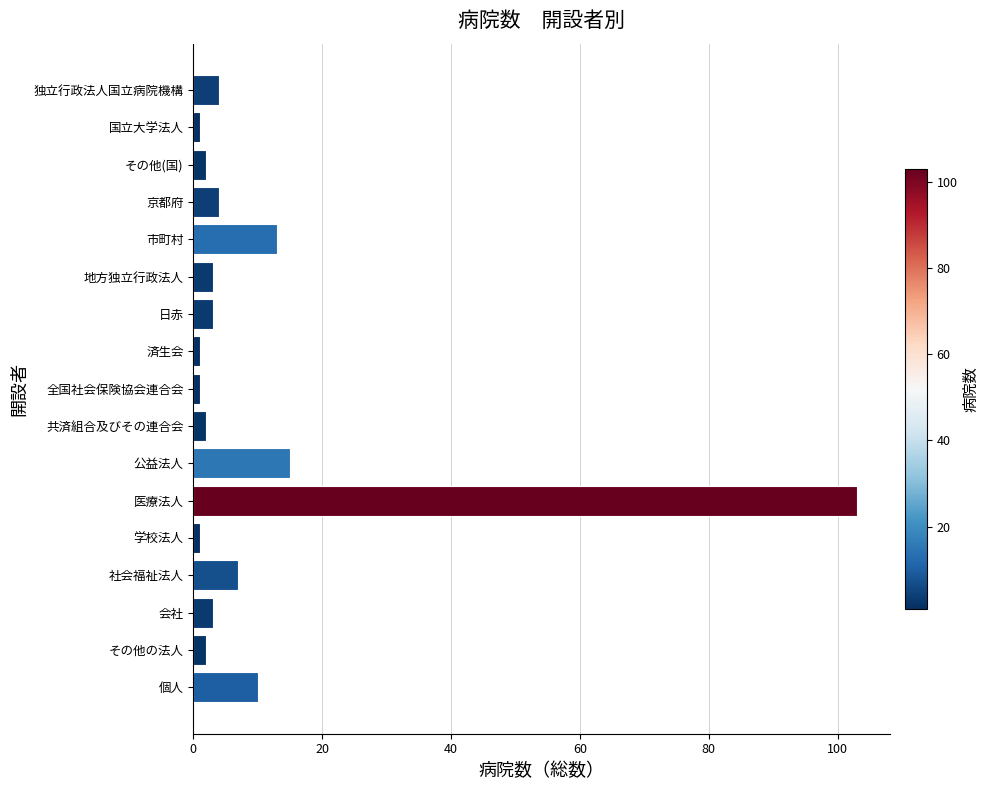

Are the bars grouped side by side (vs. stacked)?

No